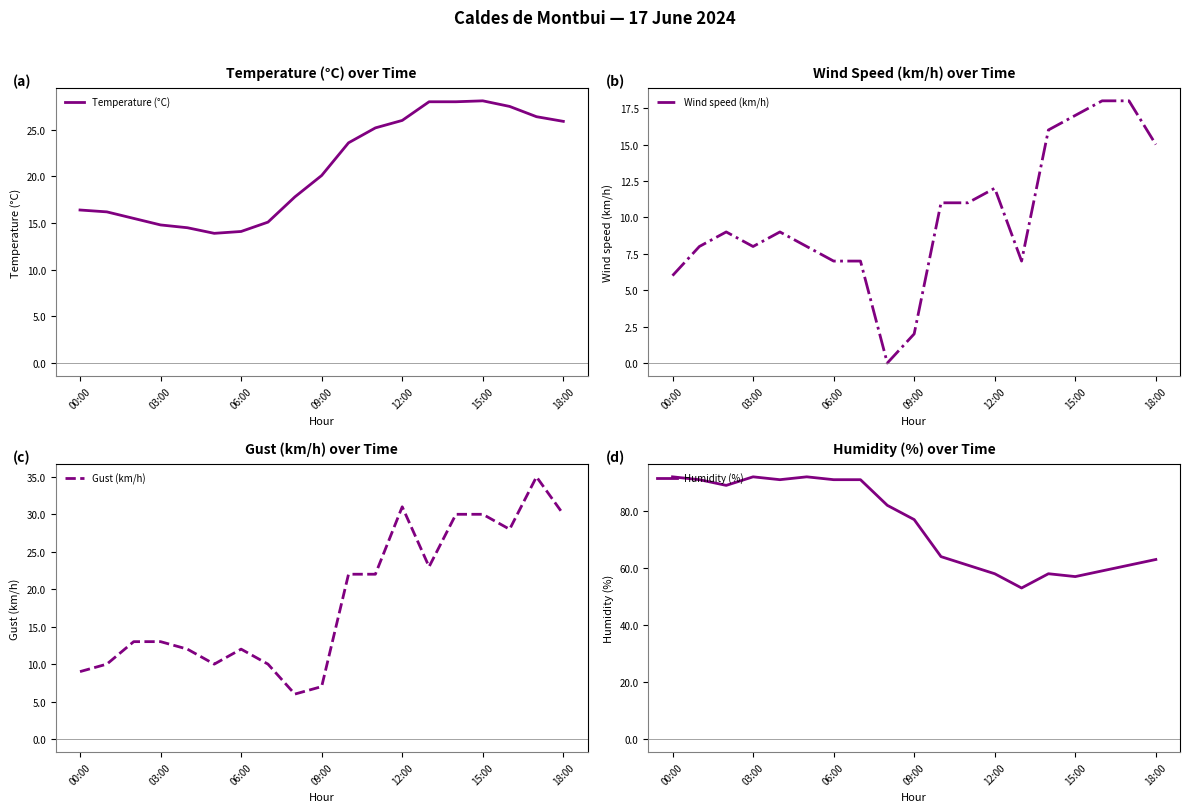

In Gust (km/h), how many points are lower than both neighbors (excluding endpoints)?

4